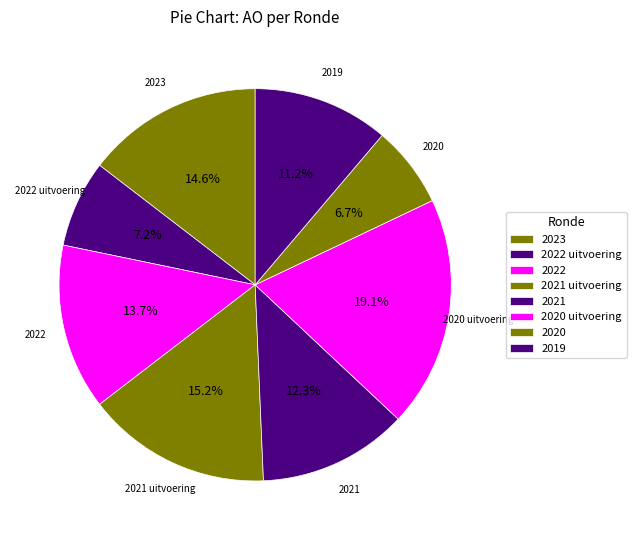

Is there a majority slice in this chart?

No